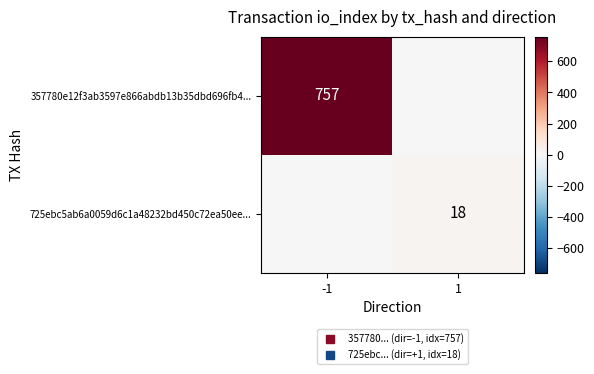

Is it true that 725ebc5ab6a0059d6c1a48232bd450c72ea50ee... equals 27 at 1?

False